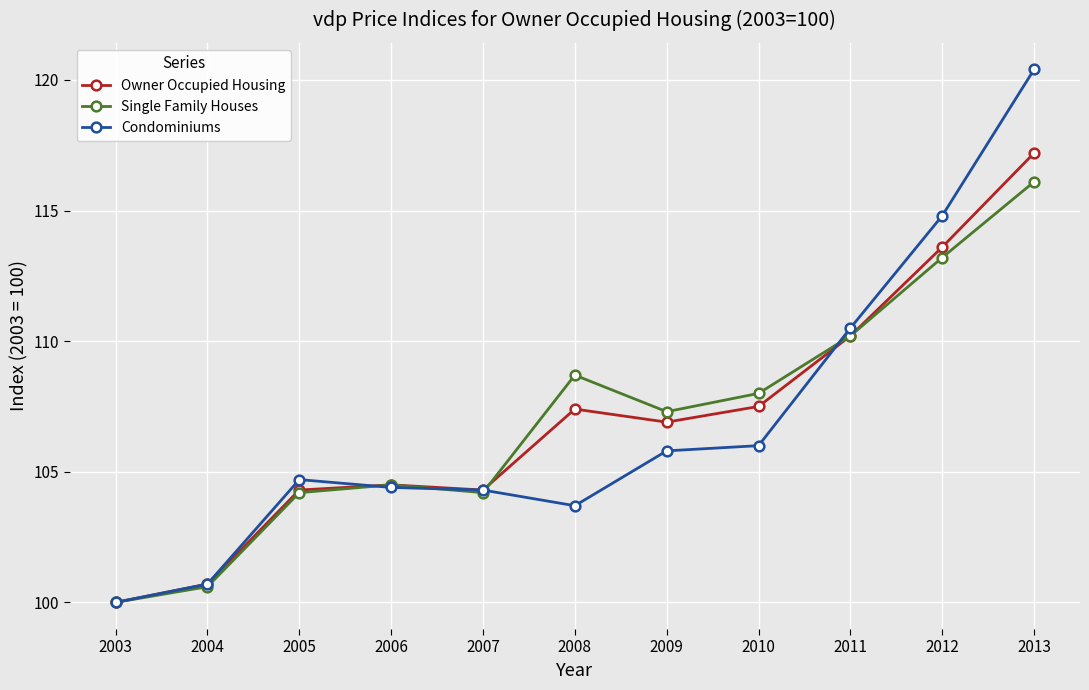

What is the approximate value of Condominiums at 2003?

100.0